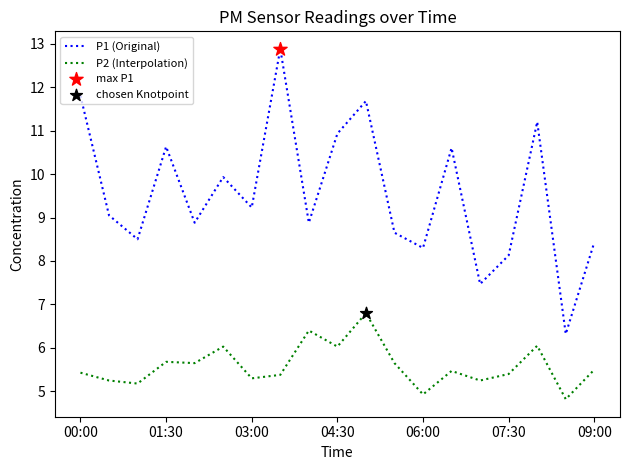

Which series has the largest range (max minus min)?

P1 (Original)